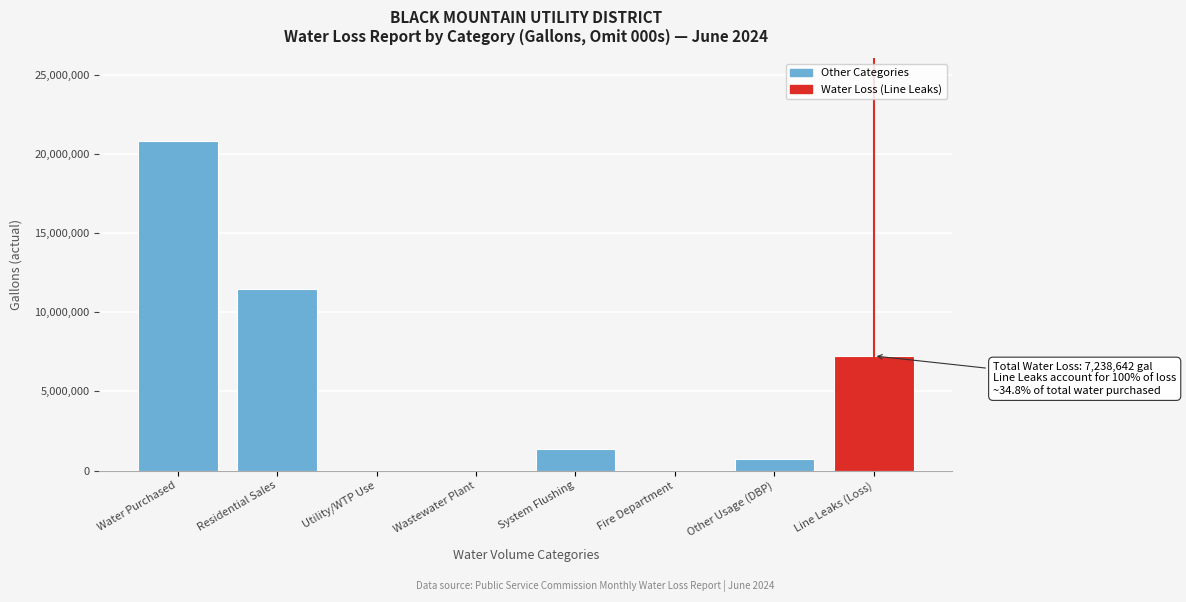

Which category has the highest value across all series?

Water Purchased